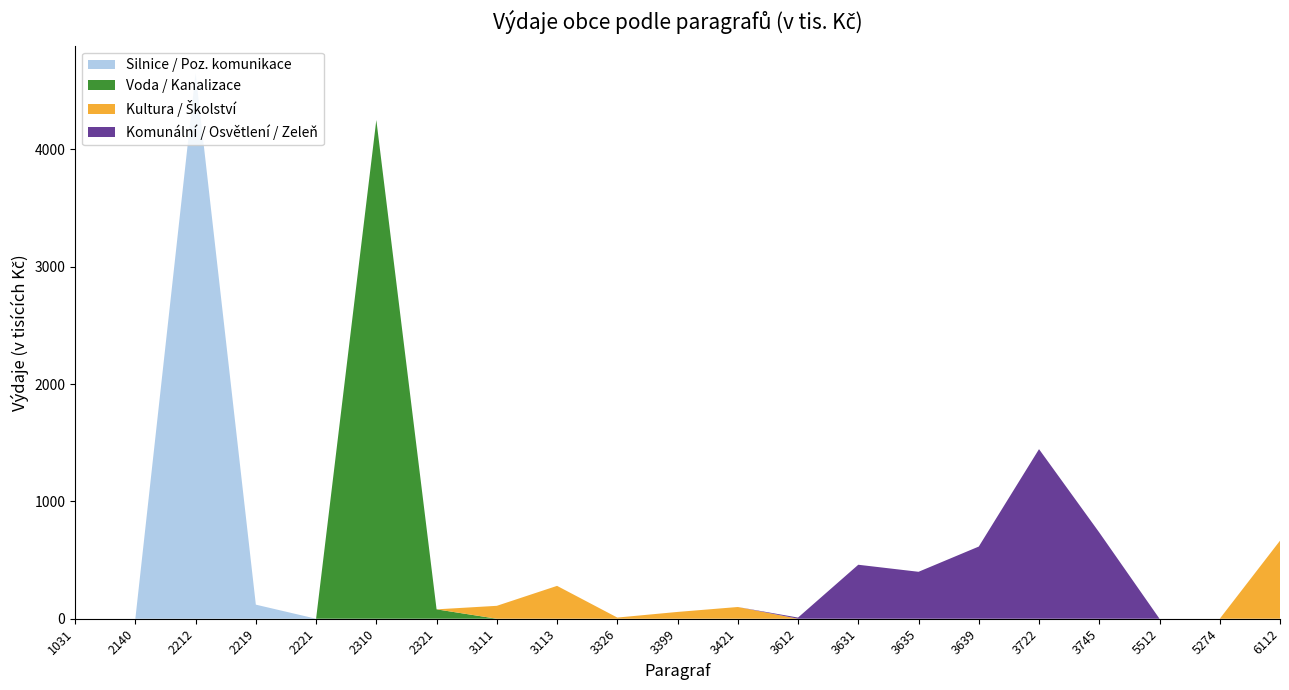

Reading left to right, extract all data points from this chart.

Silnice / Poz. komunikace: 0	0	4650	120	0	0	0	0	0	0	0	0	0	0	0	0	0	0	0	0	0
Voda / Kanalizace: 0	0	0	0	0	4250	80	0	0	0	0	0	0	0	0	0	0	0	0	0	0
Kultura / Školství: 0	0	0	0	0	0	0	110	280	10	58	100	0	0	0	0	0	0	0	0	665
Komunální / Osvětlení / Zeleň: 0	0	0	0	0	0	0	0	0	0	0	0	10	460	400	615	1445	735	0	0	0